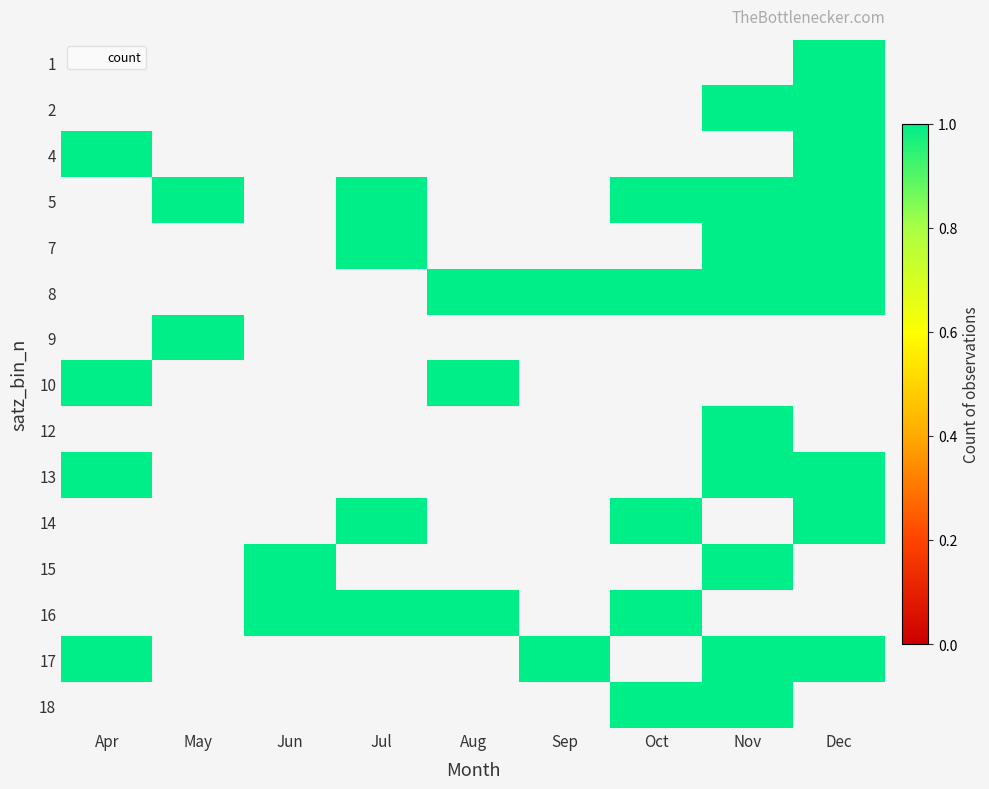

Between Jun and Apr, which is larger?

Apr